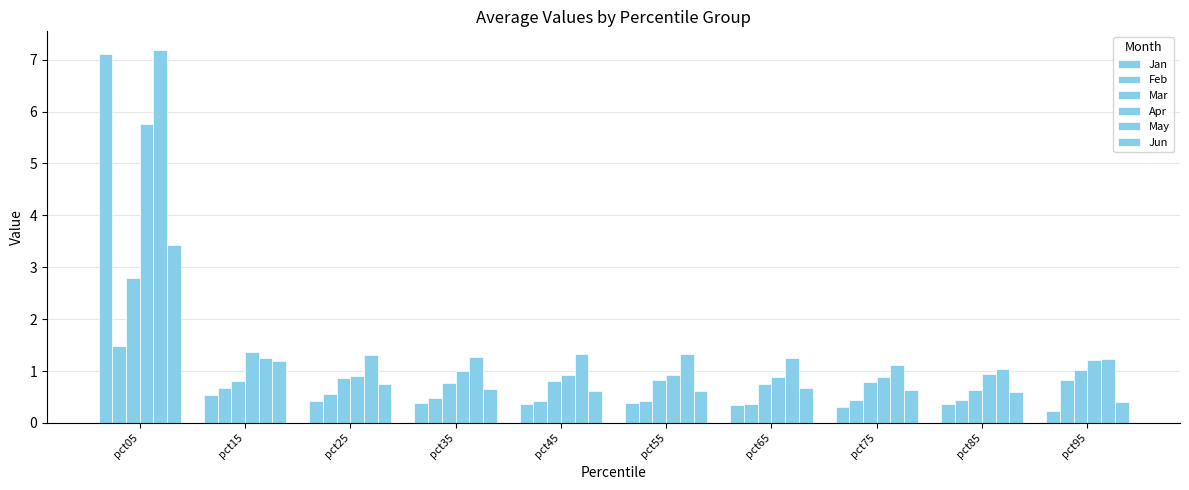

Does the chart contain any negative values?

No